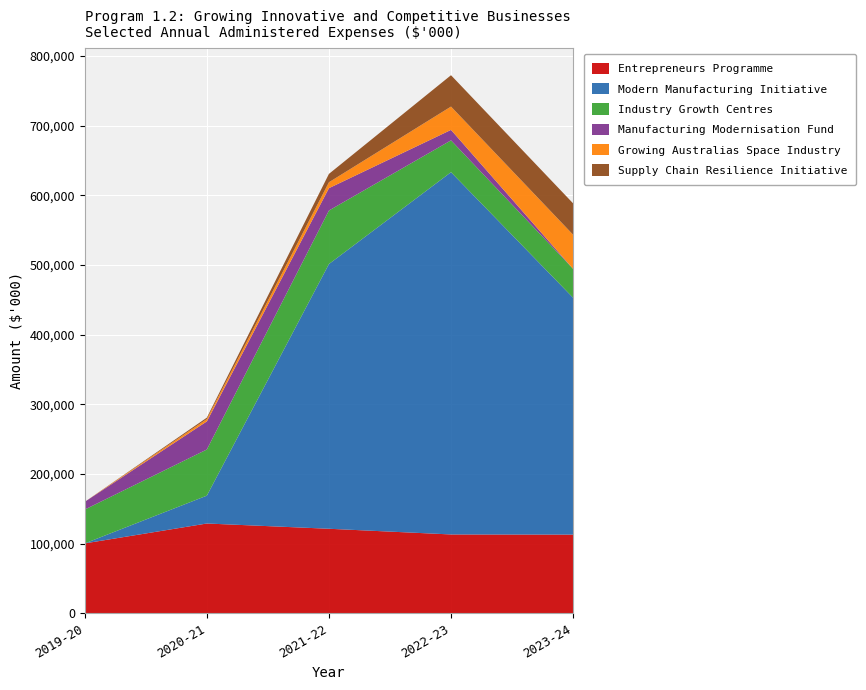

Reading left to right, list all the values displayed in this chart.

Entrepreneurs Programme: 100203	128772	121220	113047	112827
Modern Manufacturing Initiative: 0	40000	380000	520000	340000
Industry Growth Centres: 48623	66245	76800	45700	41500
Manufacturing Modernisation Fund: 11081	40311	32080	15000	0
Growing Australias Space Industry: 0	3400	8500	33500	49000
Supply Chain Resilience Initiative: 0	2000	12000	45000	45000